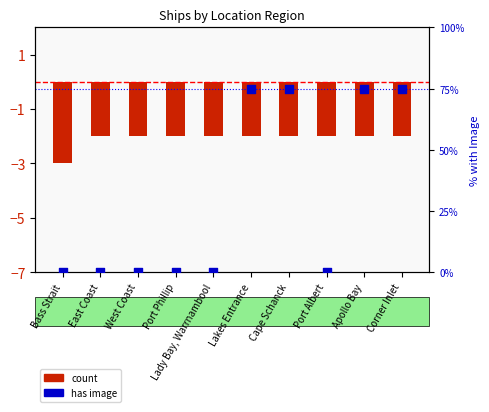

Which series has the widest spread of Y values?

has image